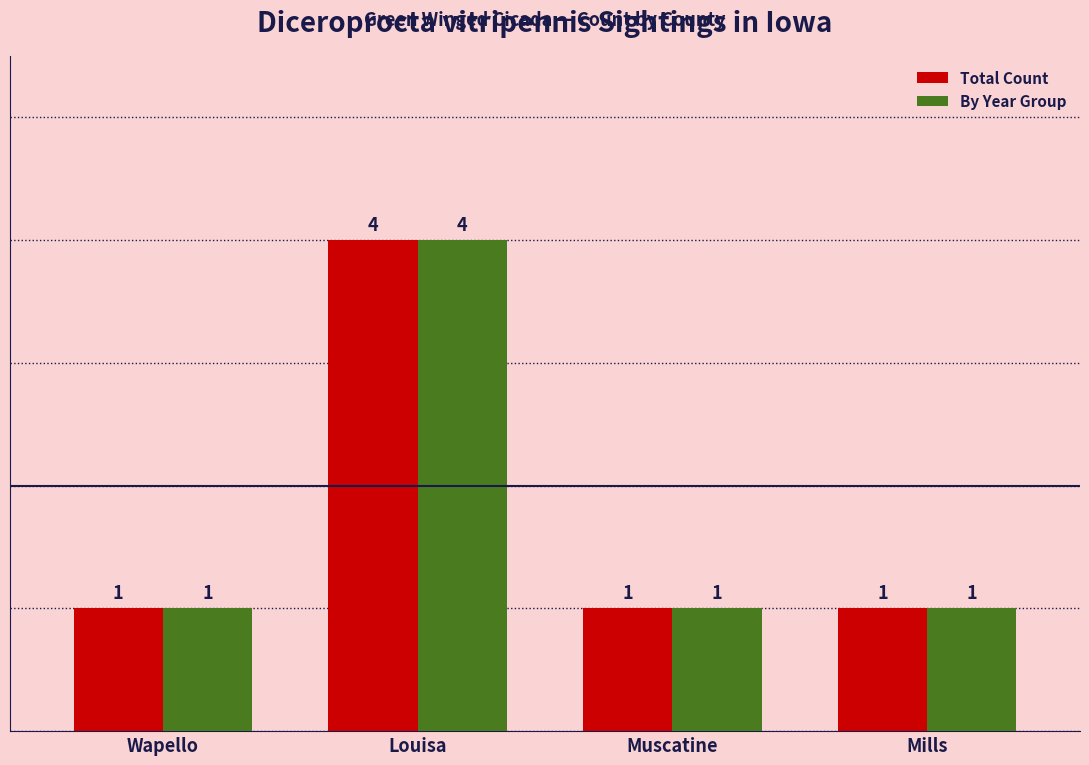

Which category has the highest value across all series?

Louisa